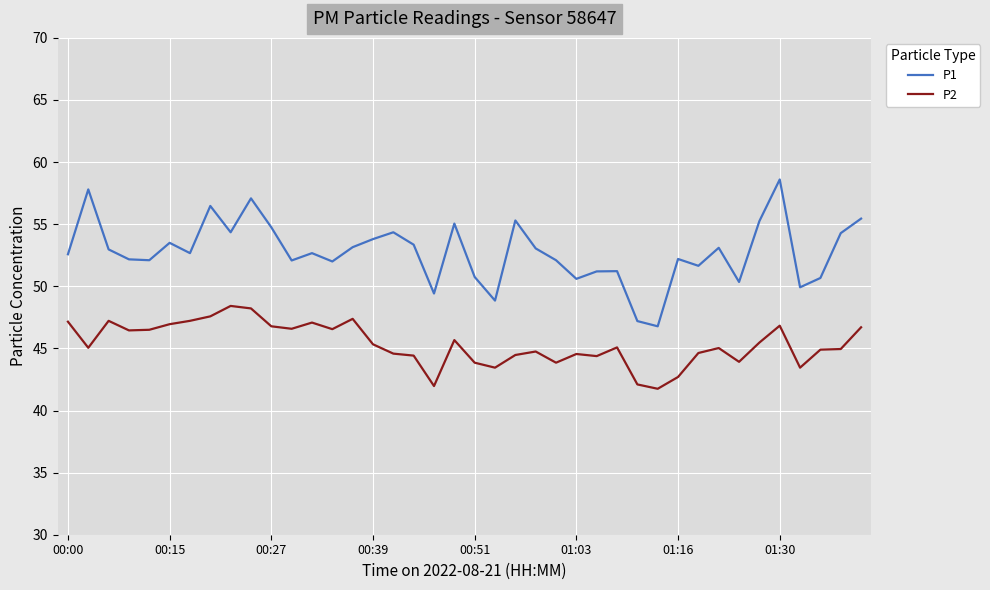

Which series has the widest spread of values?

P1